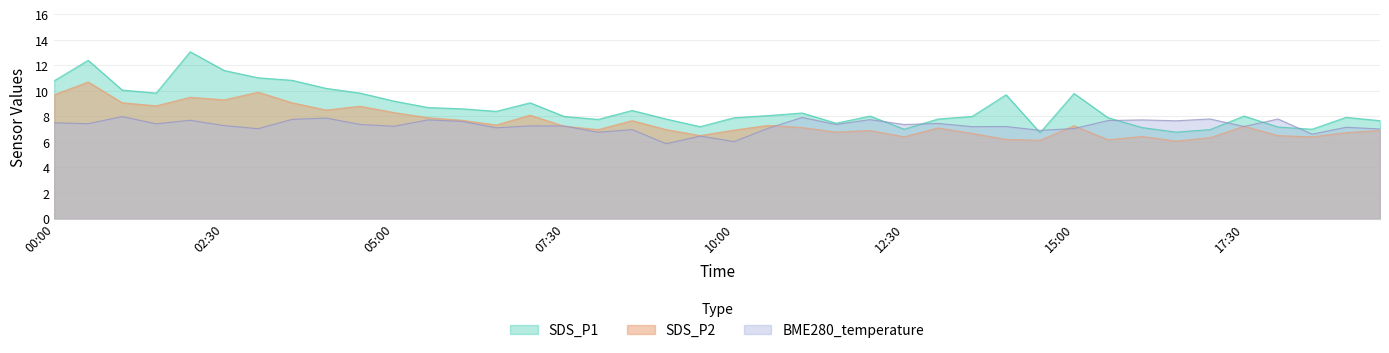

List the series in order of their peak value, highest first.

SDS_P1, SDS_P2, BME280_temperature